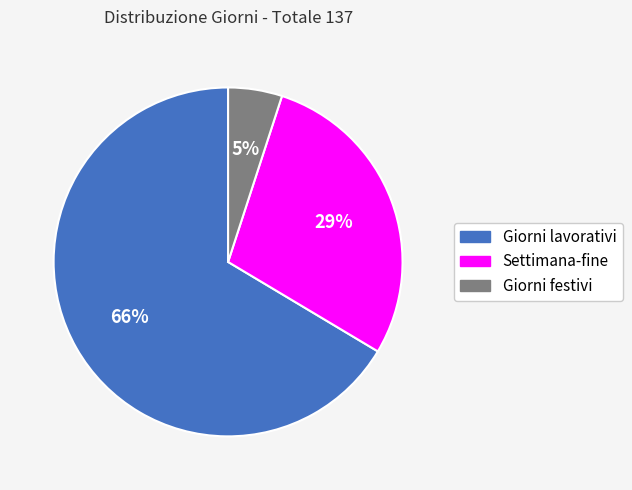

Is the sum of Giorni lavorativi and Settimana-fine greater than half?

Yes